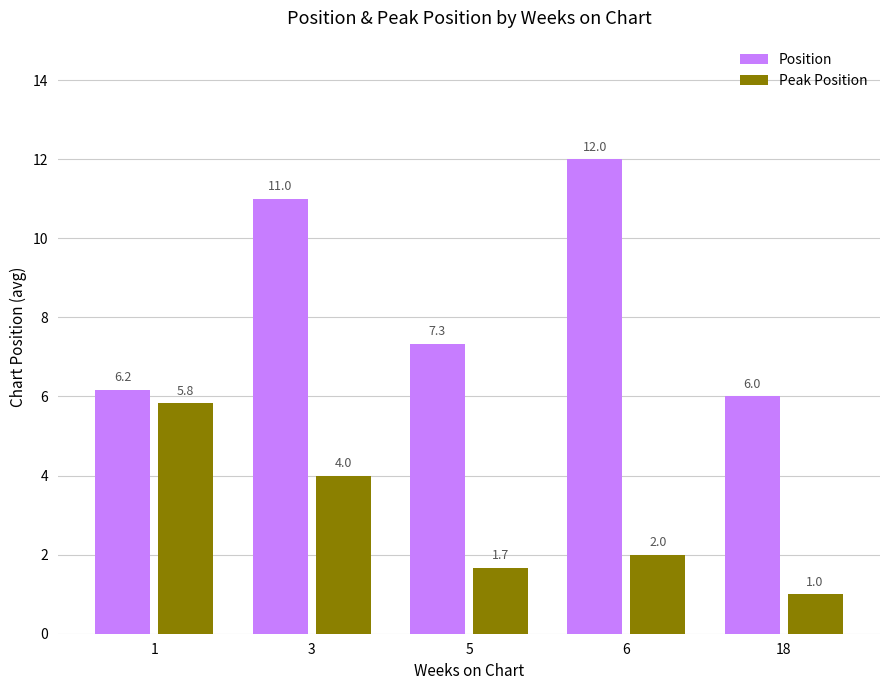

What value does the Peak Position series have at 6?

2.0